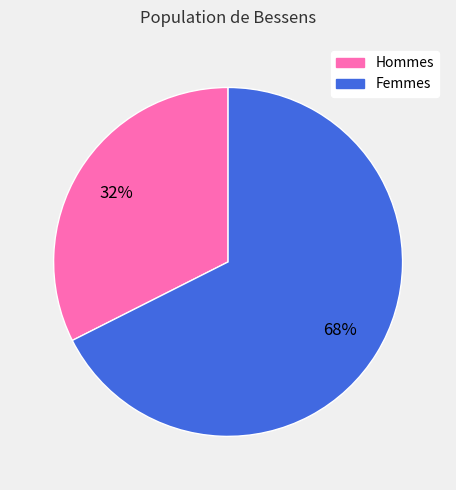

Is there a majority slice in this chart?

Yes